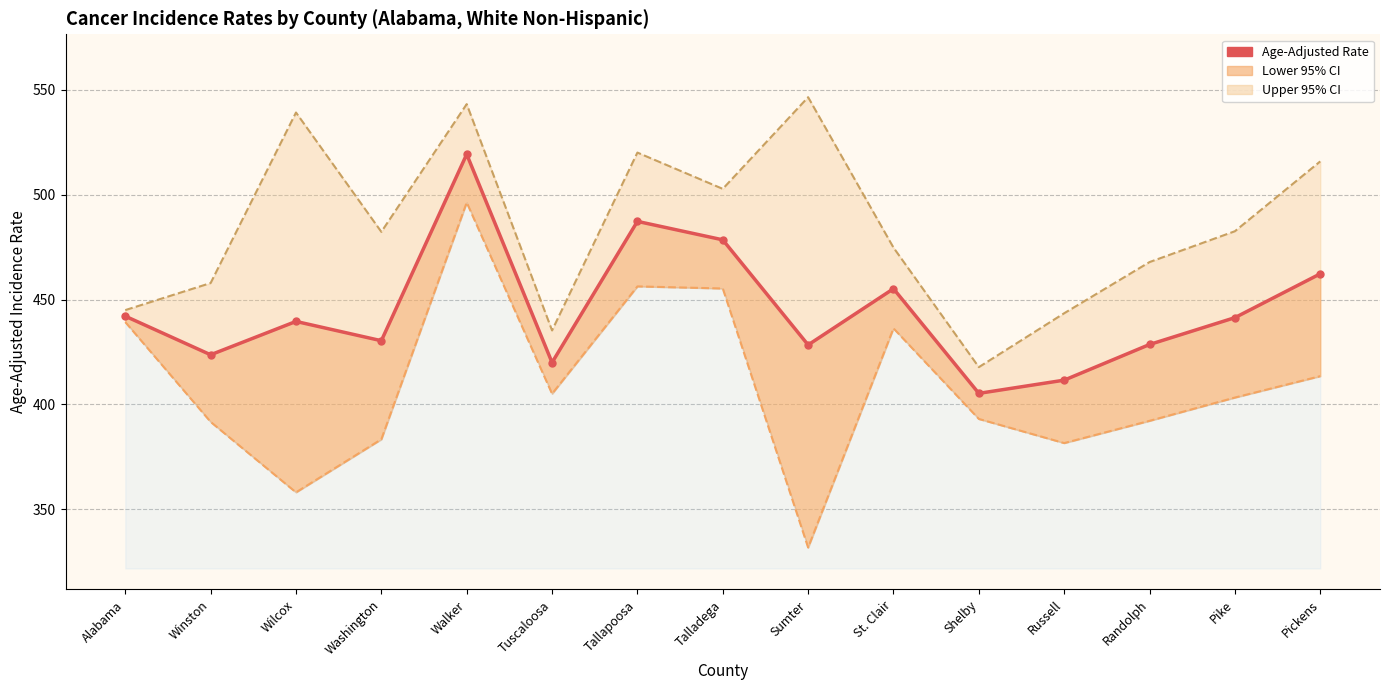

Which label corresponds to the largest value in the chart?

Walker